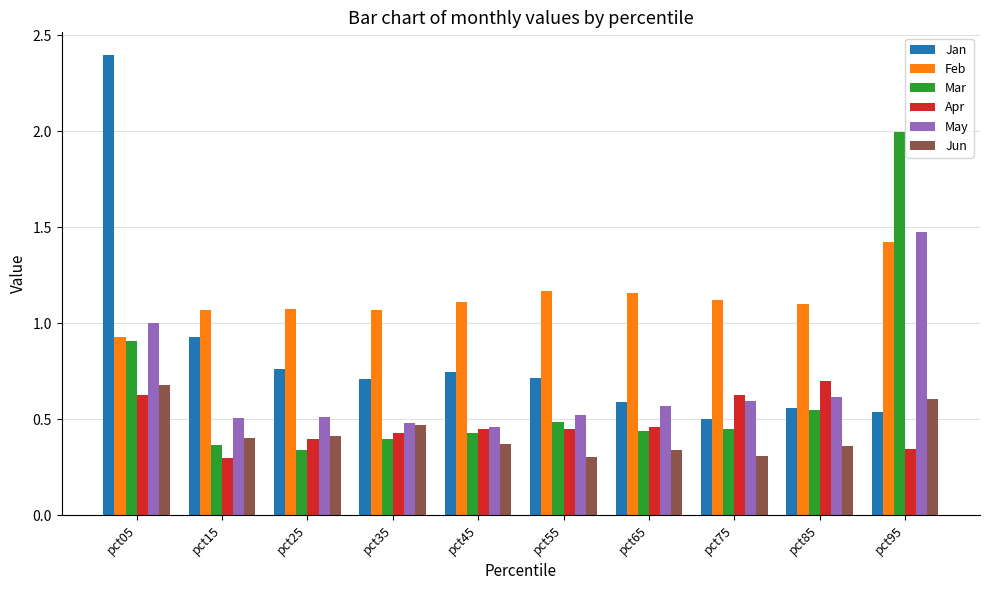

Count the number of categories in the chart.

10